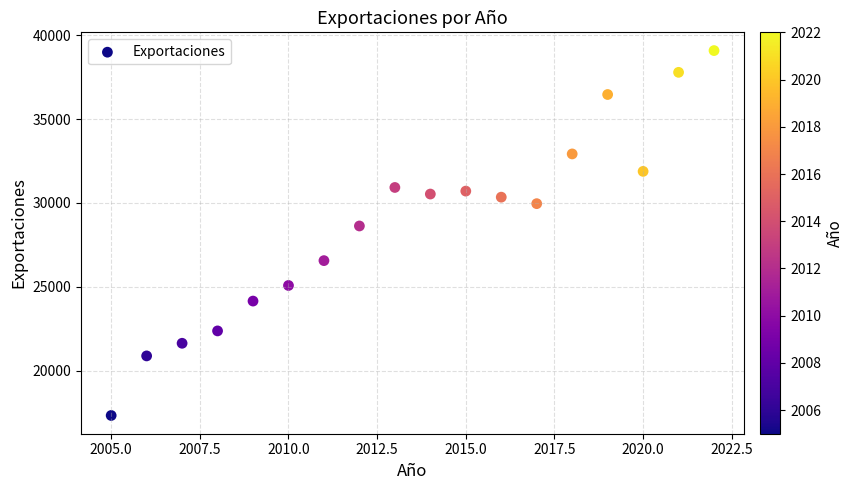

What is the range of X values (max minus min)?

17.0